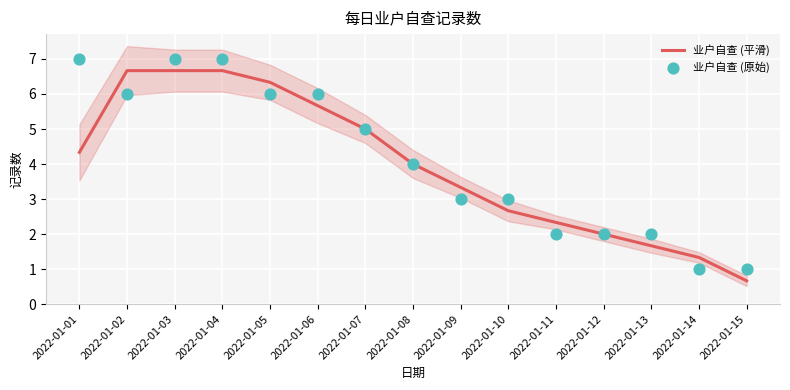

Which series has the largest total across all categories?

业户自查 (原始)